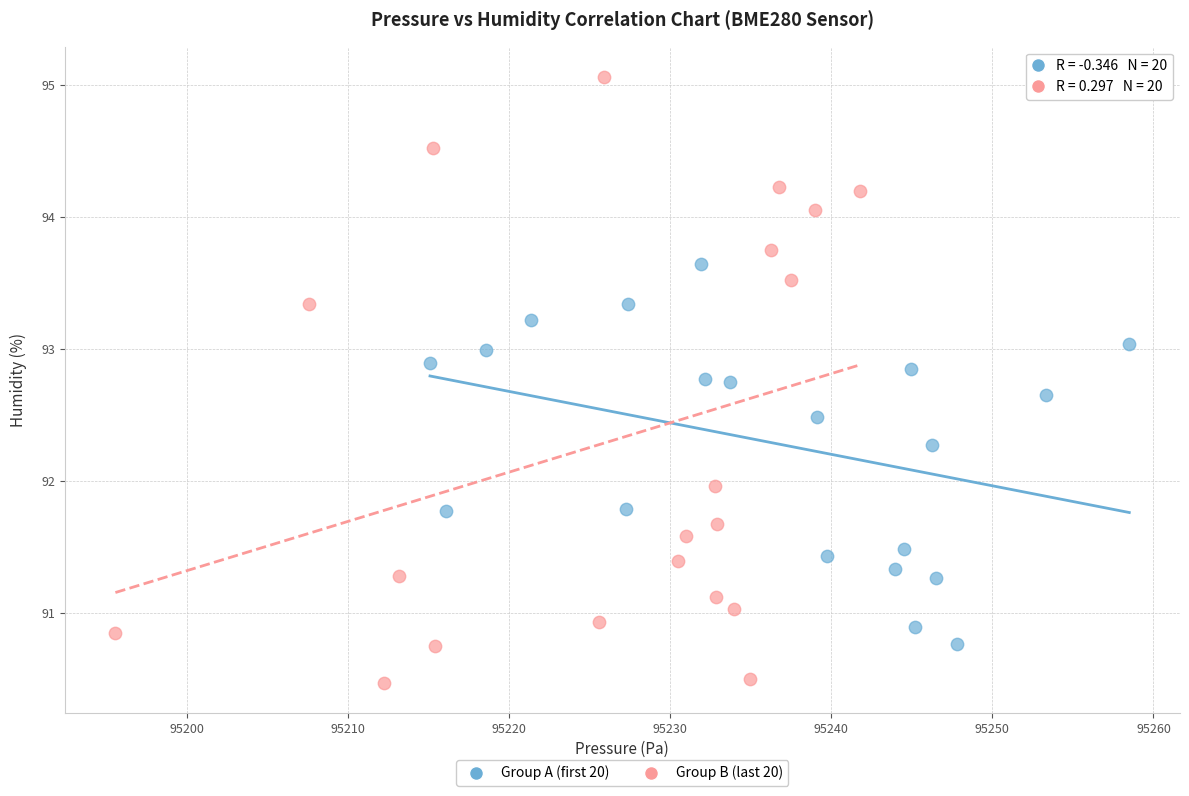

Which series has the widest spread of Y values?

Group B (last 20)